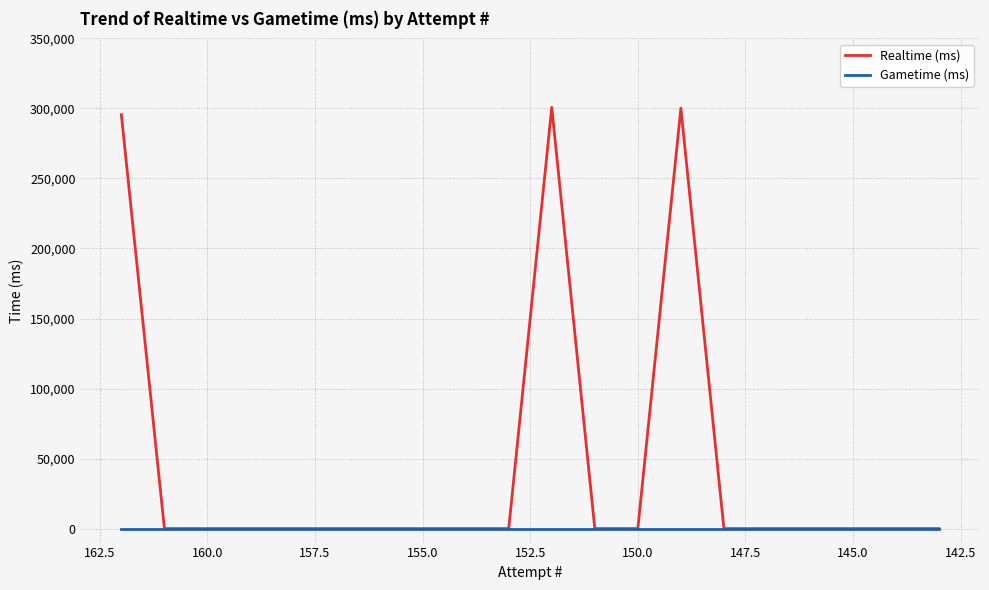

True or false: Gametime (ms) and Realtime (ms) cross at least once.

False